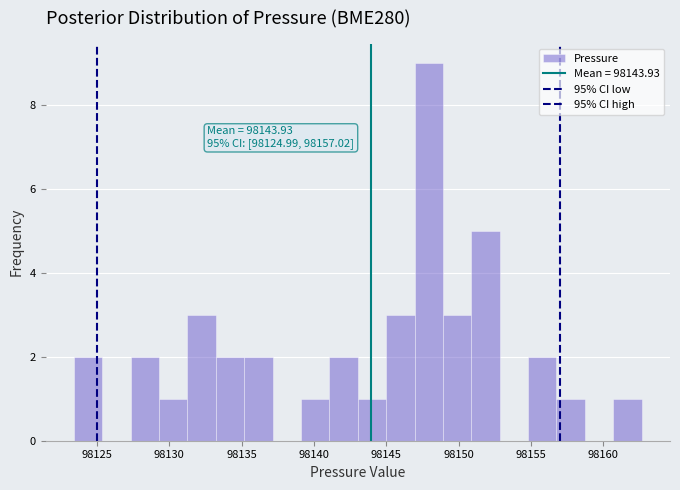

Around what value on the x-axis is the tallest bar? Give the approximate position of its centre, as read against the axis.

98148.0